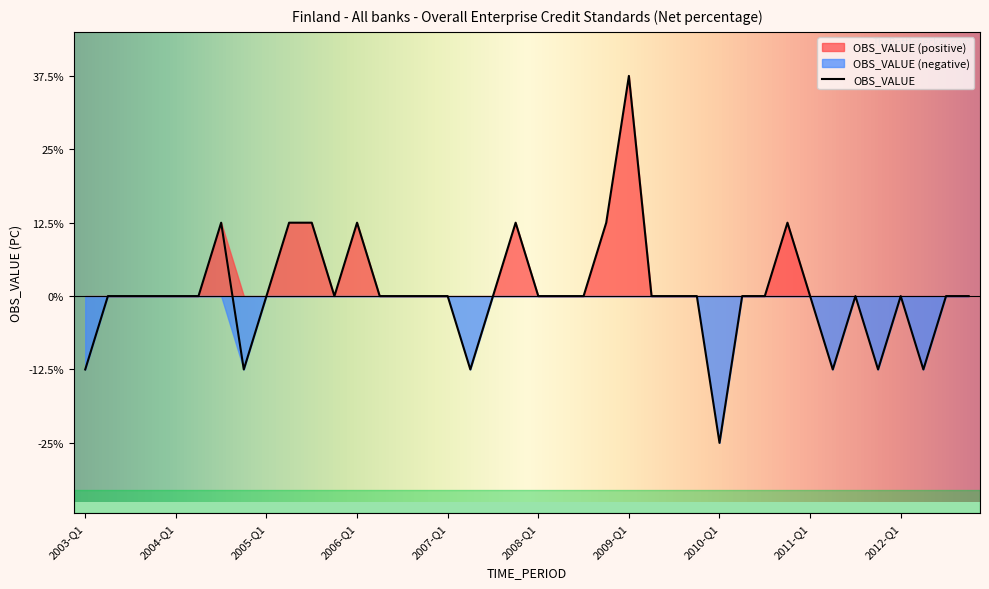

What is the label of the 35th point from the right?

2004-Q2